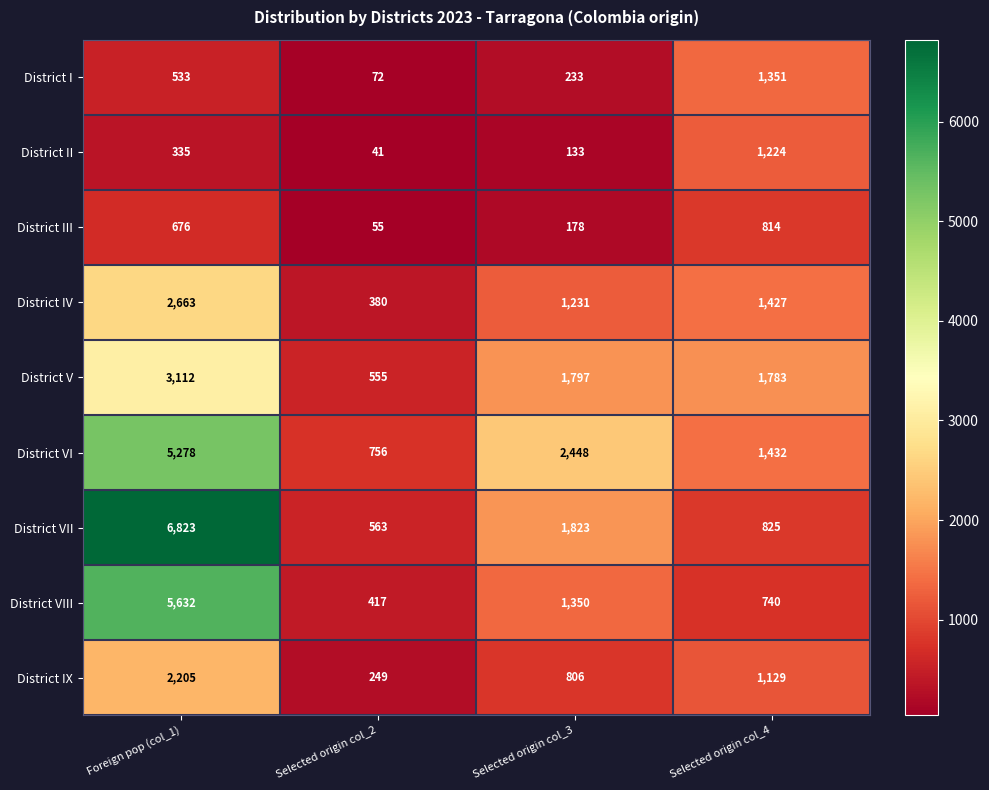

Which series has the largest range (max minus min)?

District VII